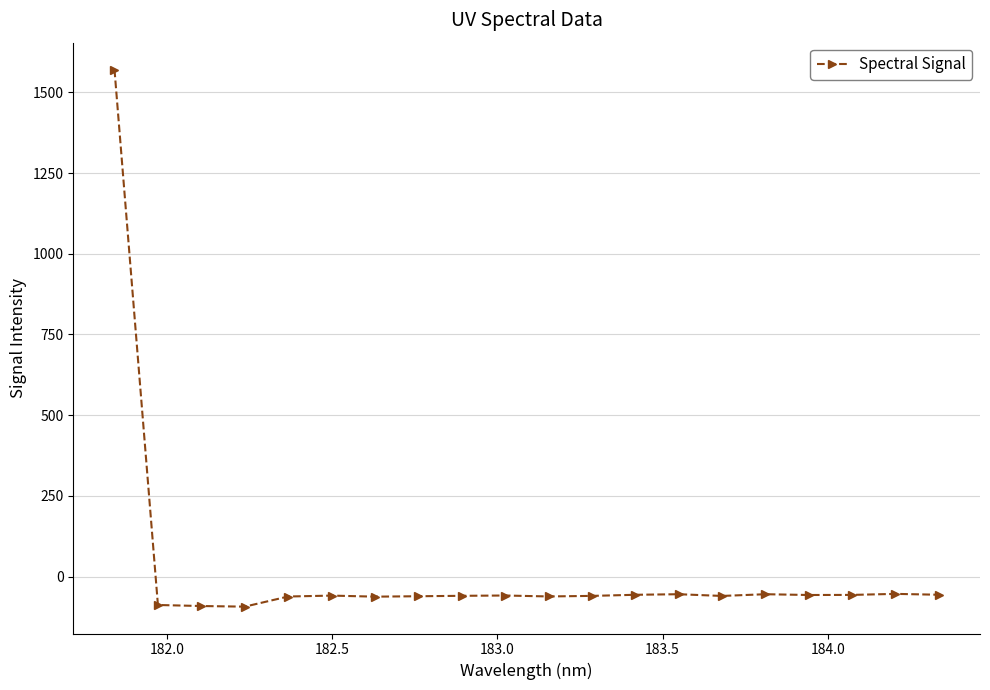

What is the value of the 16th point from the left?

-54.7